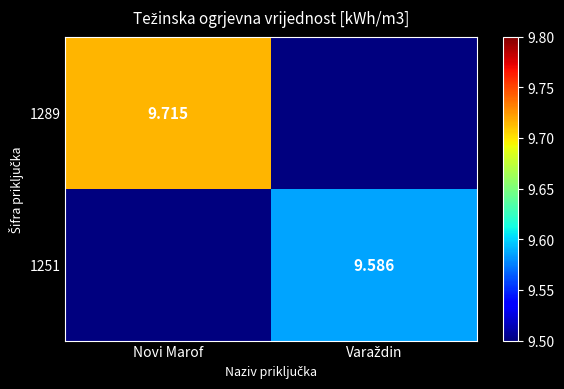

Which category has the highest value across all series?

Novi Marof